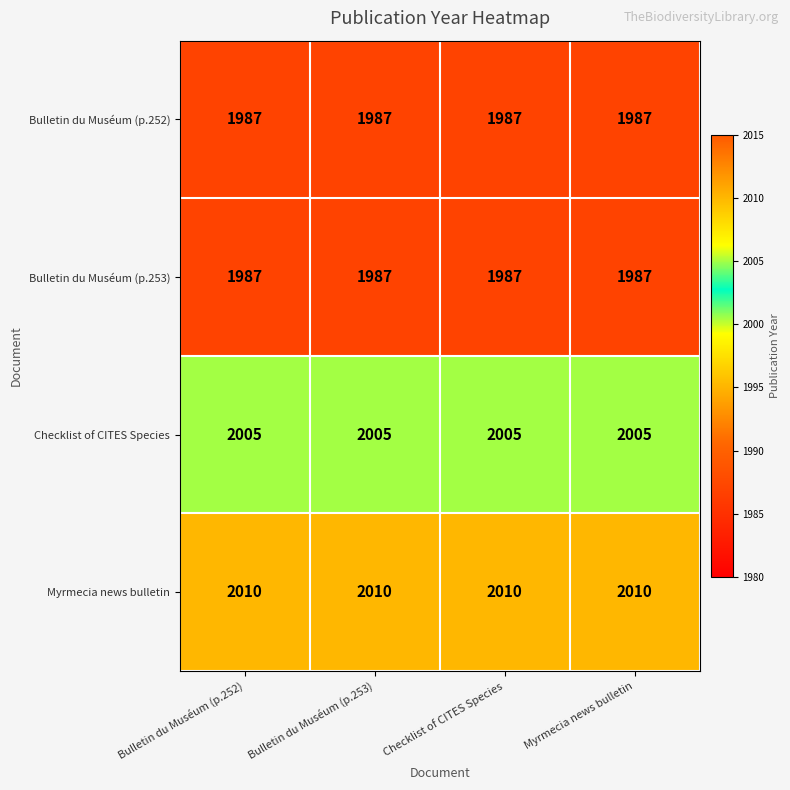

What is the total value across all series at Bulletin du Muséum (p.252)?

7989